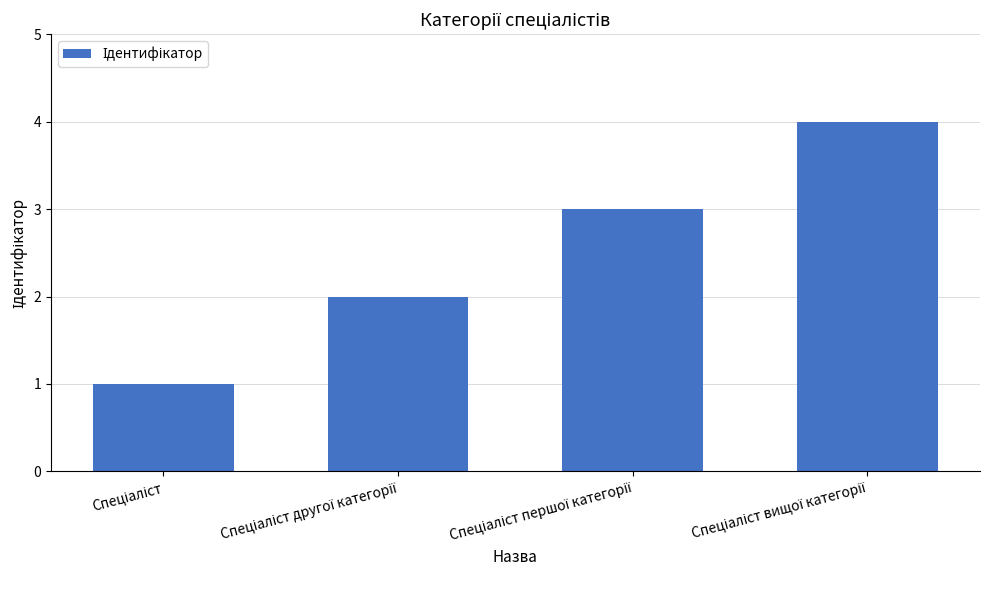

How many data points are less than 3?

2